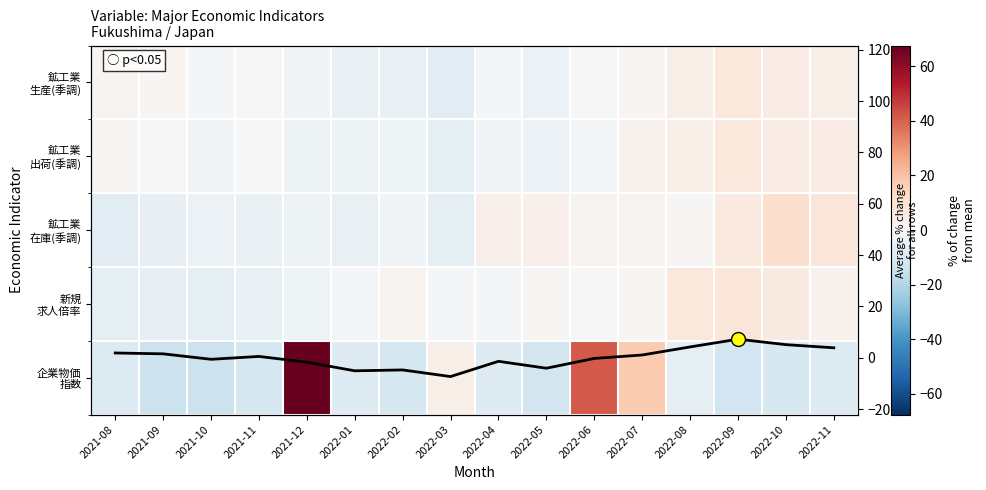

Which category has the highest value in the 新規 求人倍率 series?

2022-09